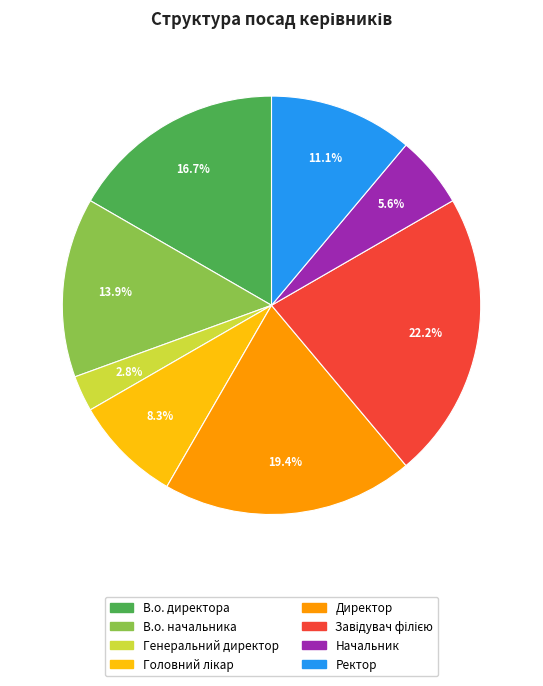

Is it true that Ректор is 1% of the pie?

False